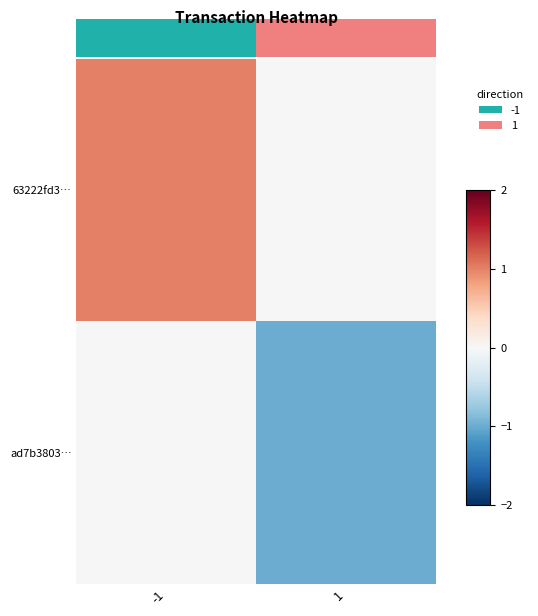

What is the sum of all 63222fd3… values?

1